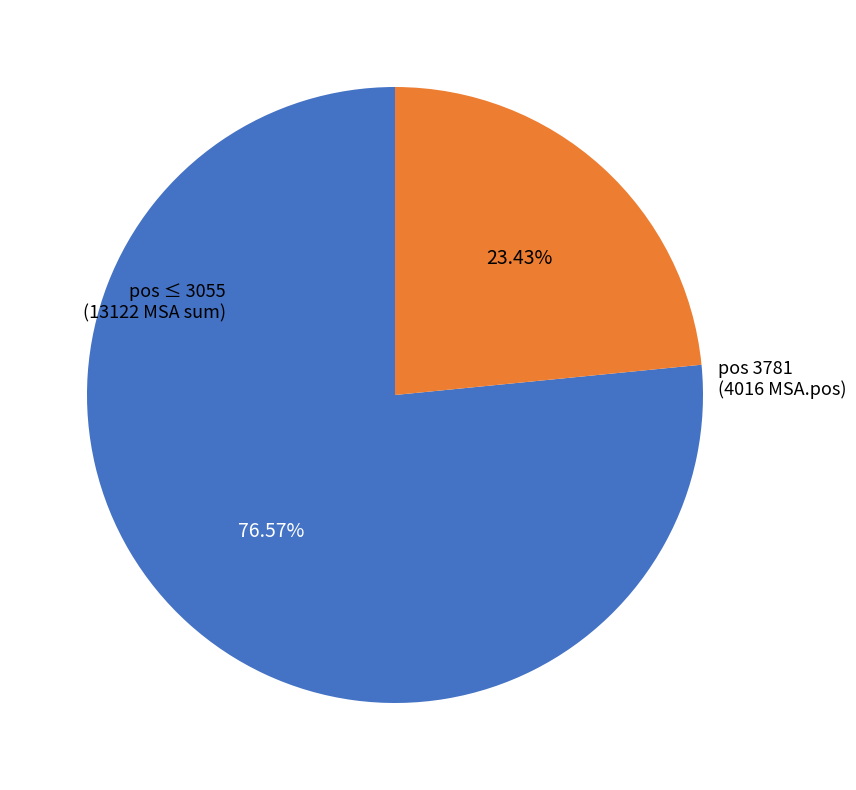

Is there a majority slice in this chart?

Yes